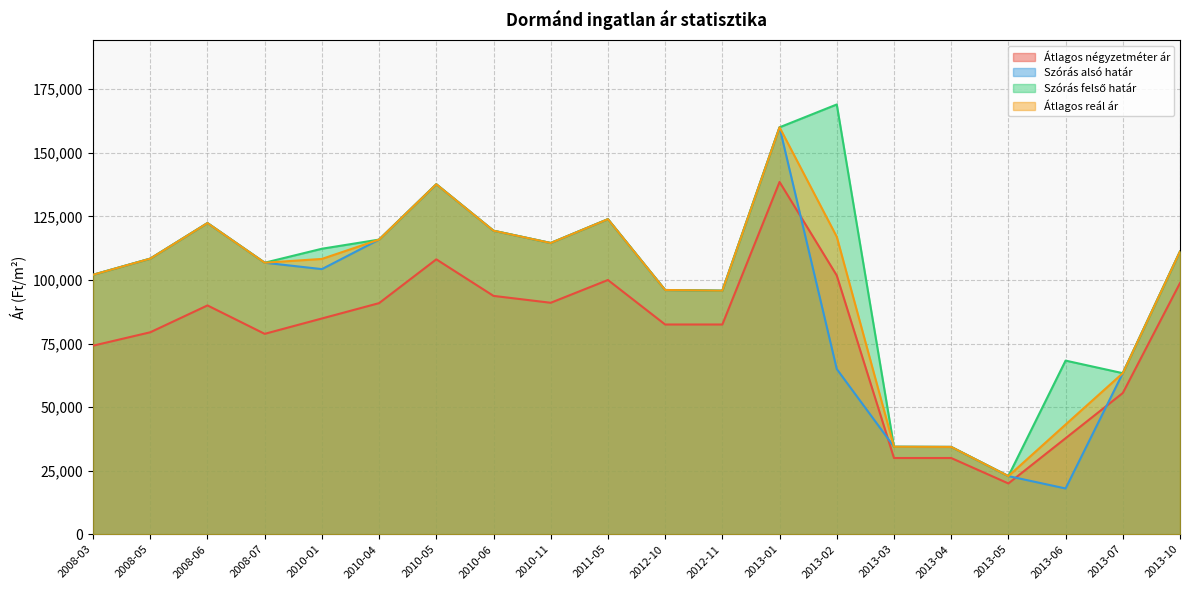

At which label is Szórás felső határ closest to 95952?

2012-10